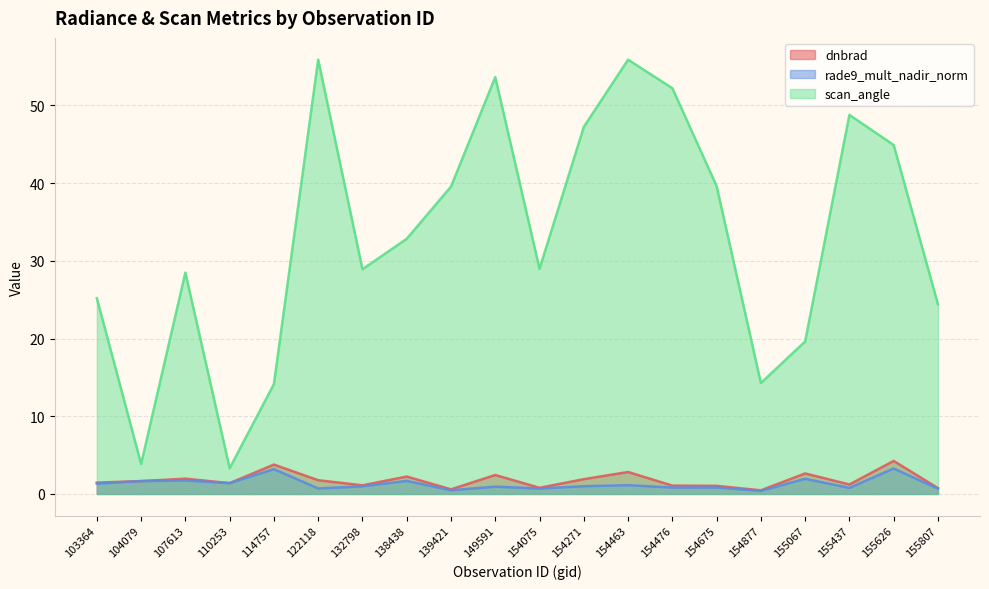

What is the difference between the maximum and minimum values in the dnbrad series?

3.8